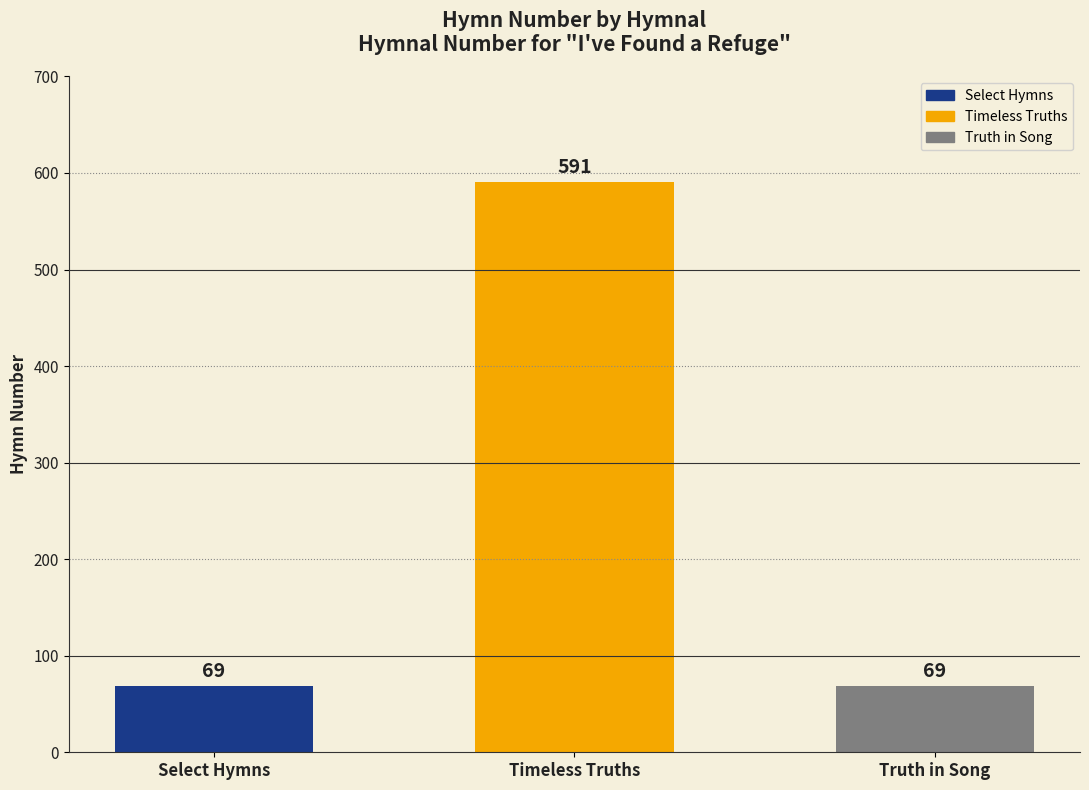

The value at Truth in Song is 110. True or false?

False